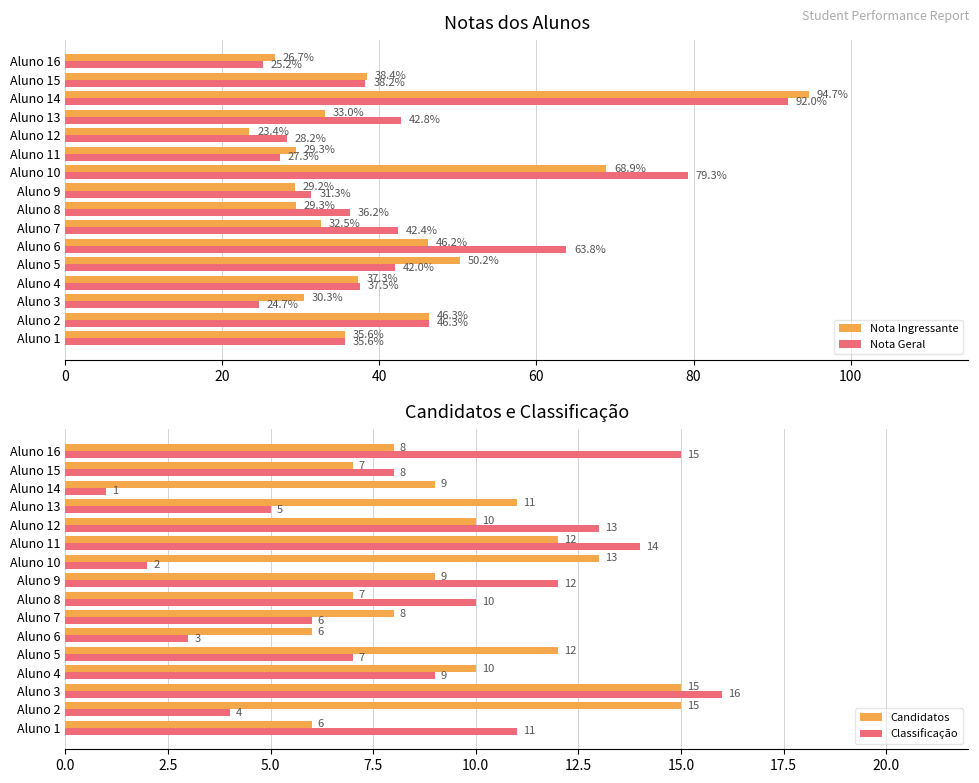

The value of Nota Geral at Aluno 10 is 114.3. True or false?

False